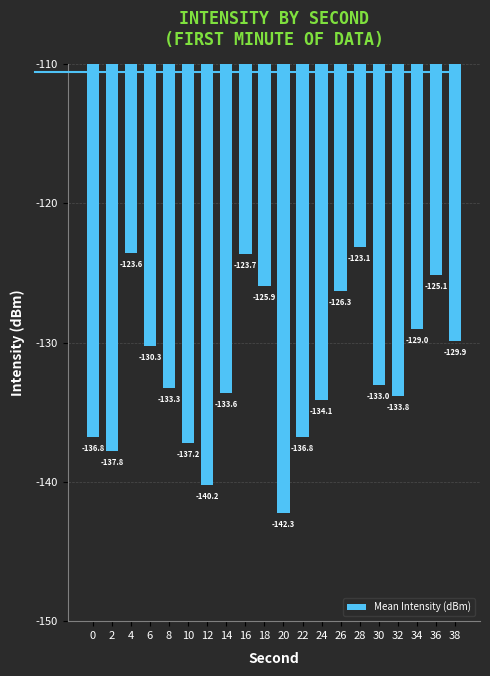

Where is the data nearest to the value -132?

30